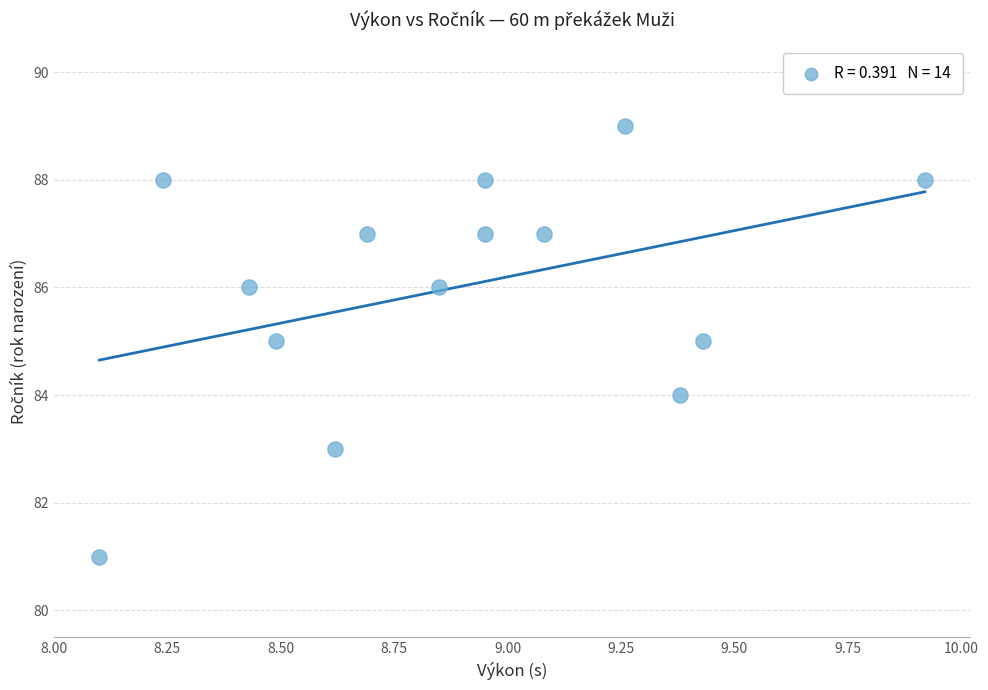

What is the range of Y values (max minus min)?

8